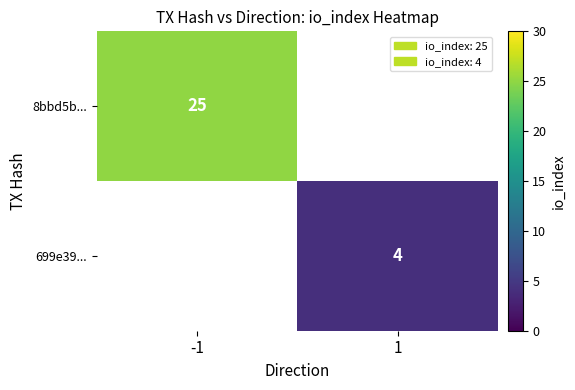

True or false: 8bbd5b... has a value of 9 at -1.

False